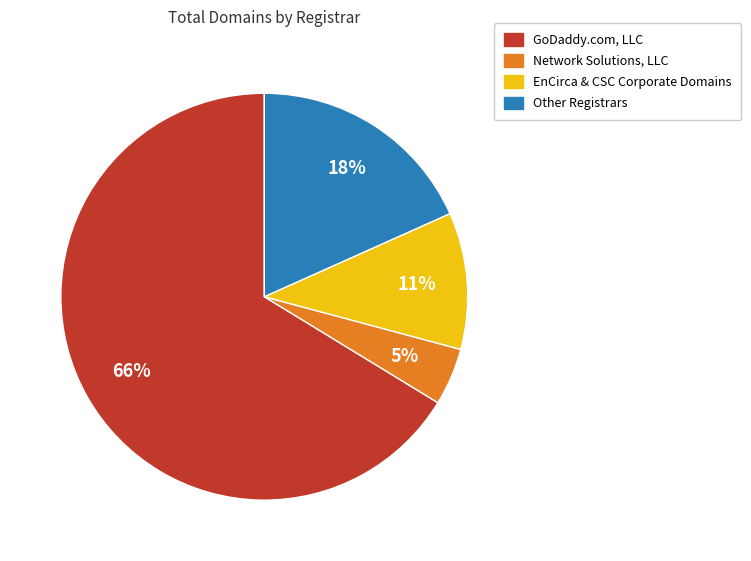

To the nearest percent, what portion does Network Solutions, LLC represent?

5%